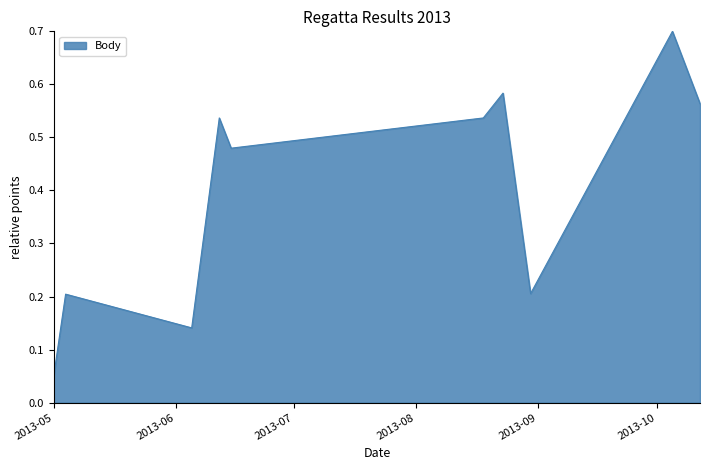

What is the greatest value displayed?

0.7